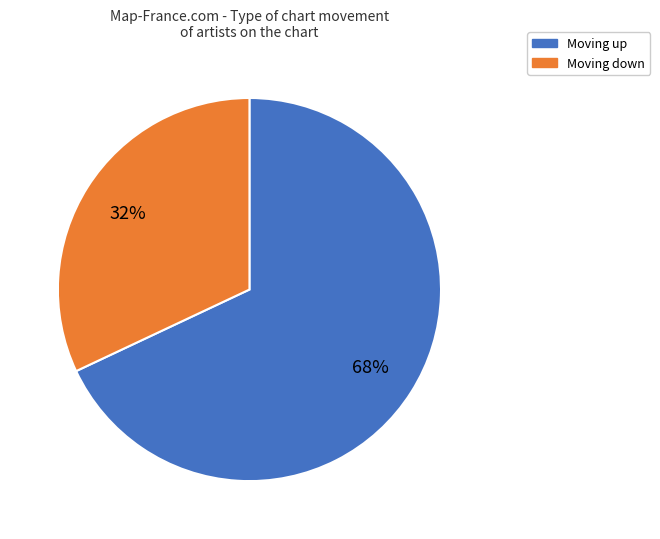

To the nearest percent, what is the difference between the largest and smallest slice percentages?

36%